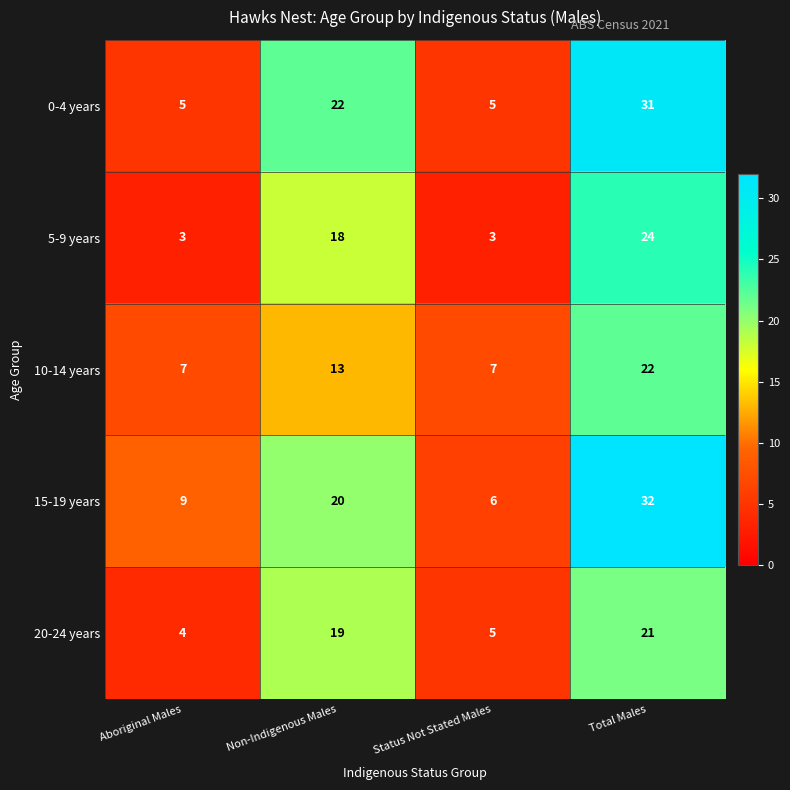

Count the number of categories in the chart.

4